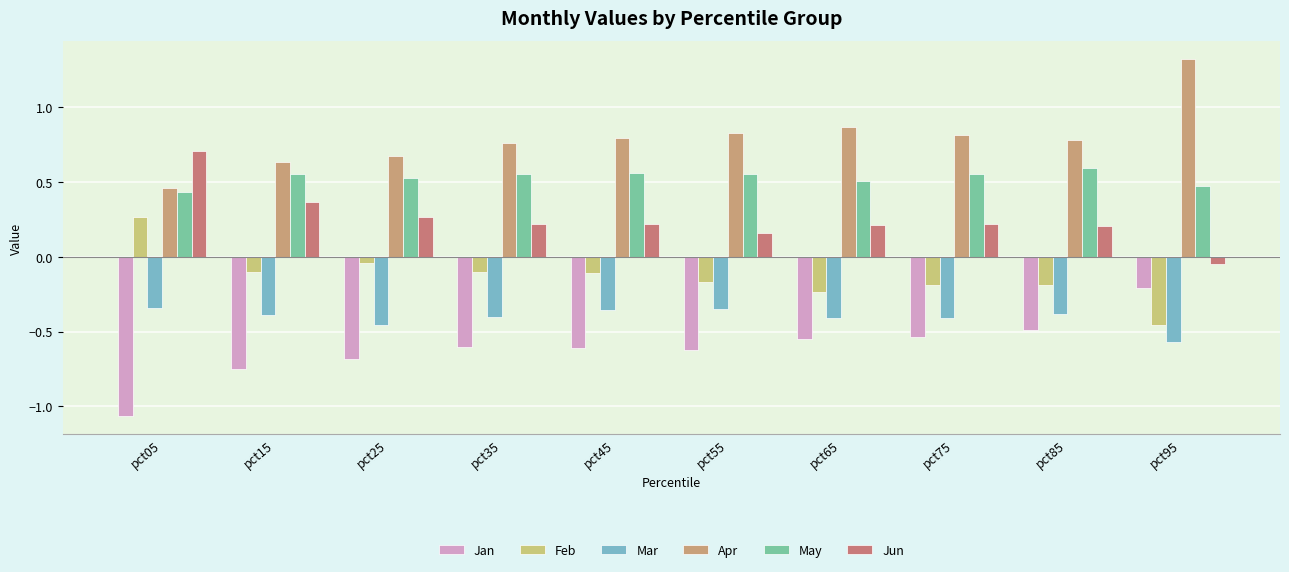

How many groups of bars are there?

10